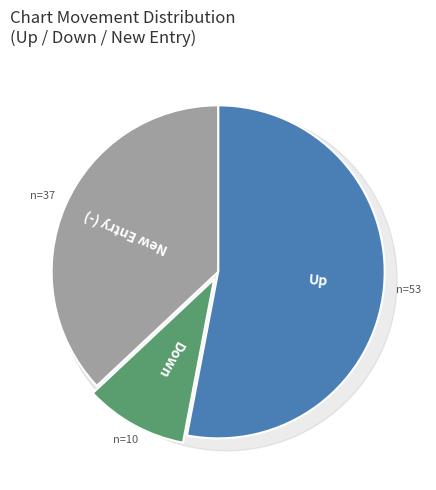

Rank the categories by value from highest to lowest.

up, -, down